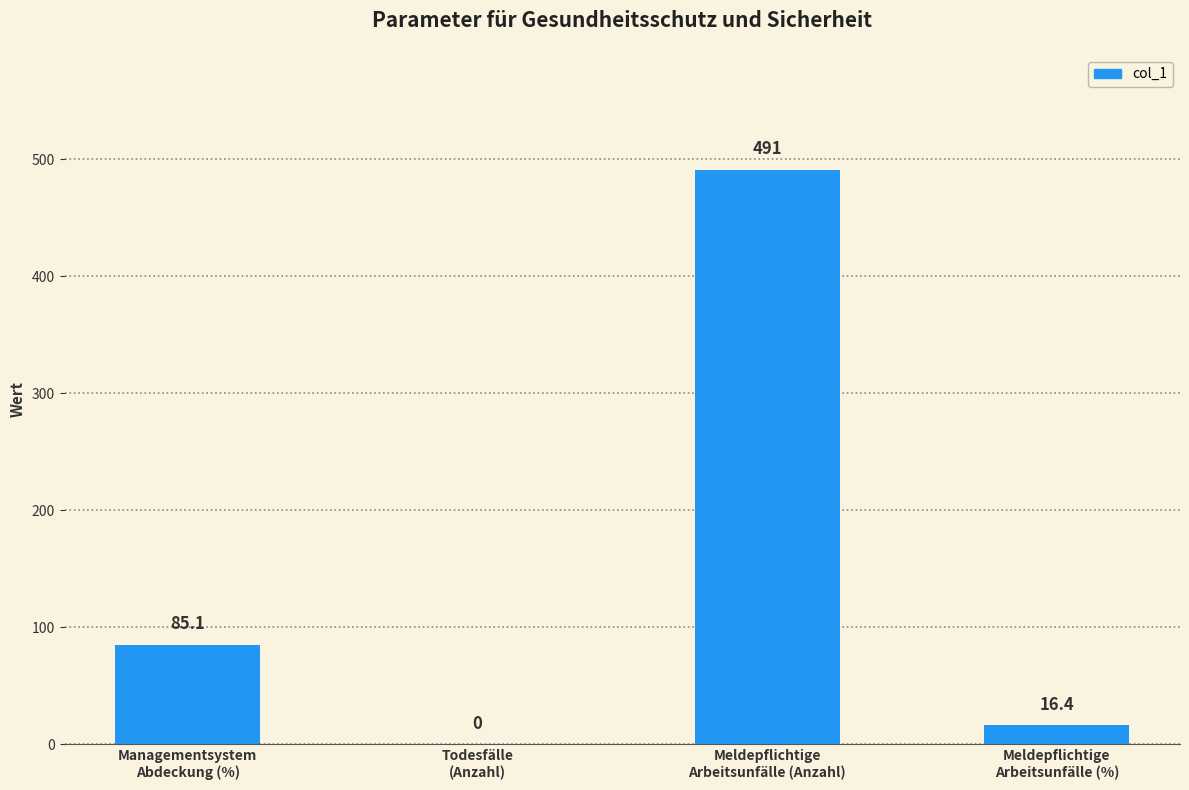

Reading left to right, extract all data points from this chart.

Managementsystem
Abdeckung (%)=85.1	Todesfälle
(Anzahl)=0.0	Meldepflichtige
Arbeitsunfälle (Anzahl)=491.0	Meldepflichtige
Arbeitsunfälle (%)=16.4